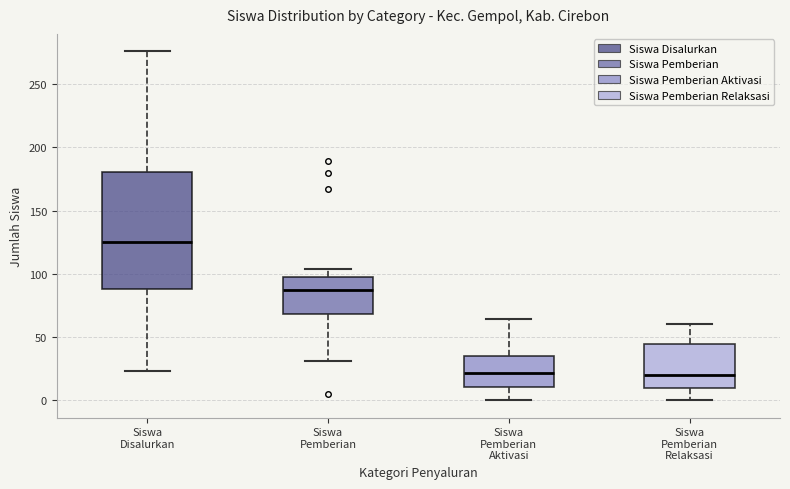

Reading left to right, transcribe this box plot: for each box, give where its median line is, the range the box spans, and where its two whiskers end, as read against the y-axis. The values are not printed on the chart, so give them approximately, as read against the axis.

Siswa Disalurkan: median 125, box 90 to 180, whiskers 25 to 275
Siswa Pemberian: median 90, box 70 to 95, whiskers 30 to 105
Siswa Pemberian Aktivasi: median 20, box 10 to 35, whiskers 0 to 65
Siswa Pemberian Relaksasi: median 20, box 10 to 45, whiskers 0 to 60